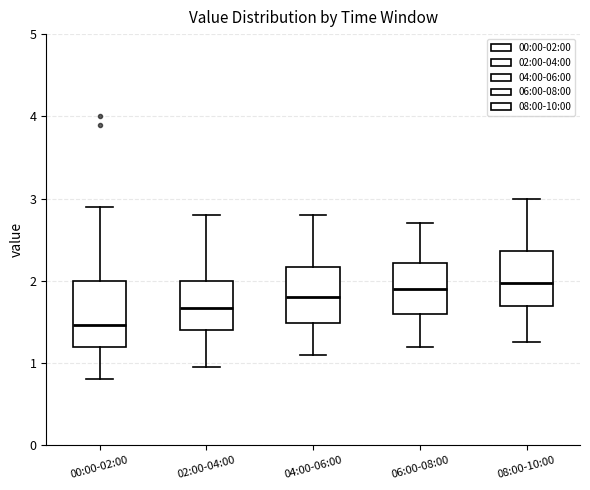

Where does the lower whisker of the box for 02:00-04:00 end on the y-axis? The values are not printed on the chart, so give them approximately, as read against the axis.

1.0